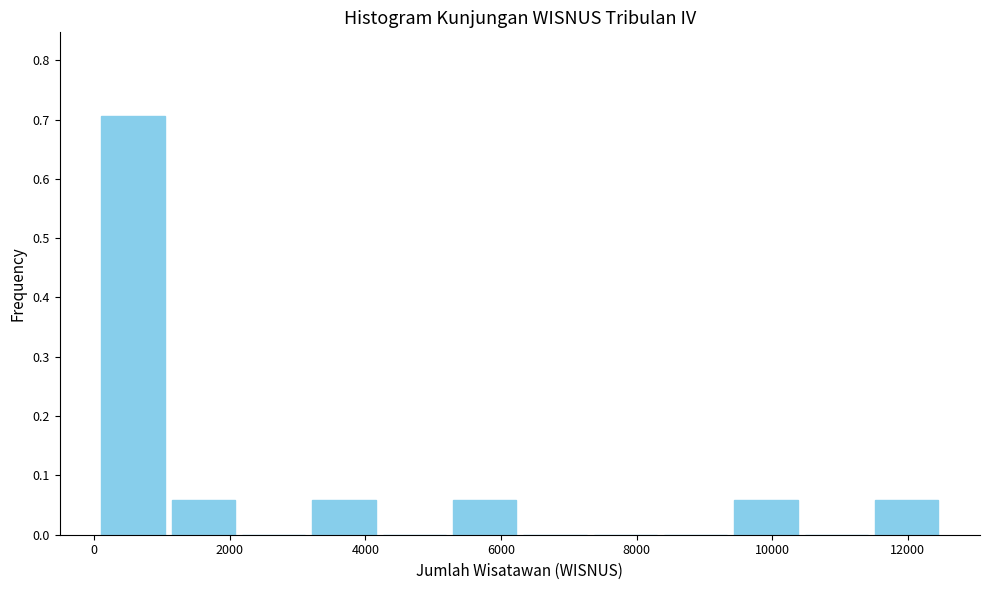

Reading left to right, transcribe this chart: for each bar, give the range it covers on the x-axis and its height. Neither the bar edges nor the heights are printed on the chart, so give them approximately, as read against the axes.

0 to 1000: 0.71
1000 to 2200: 0.06
2200 to 3200: 0
3200 to 4200: 0.06
4200 to 5200: 0
5200 to 6200: 0.06
6200 to 7400: 0
7400 to 8400: 0
8400 to 9400: 0
9400 to 10400: 0.06
10400 to 11400: 0
11400 to 12600: 0.06